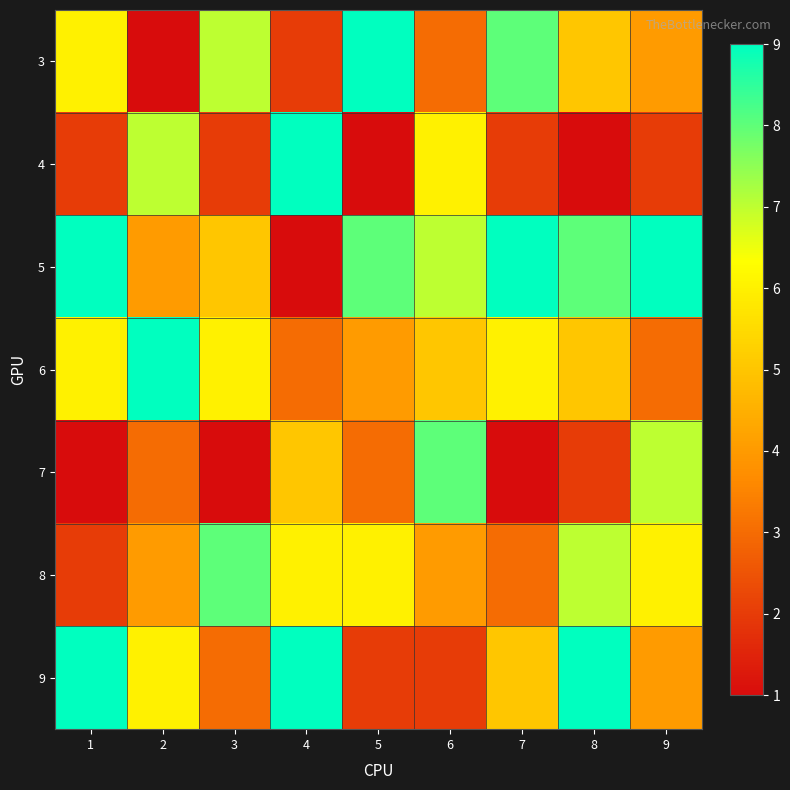

Between 7 and 2, which is larger?

7